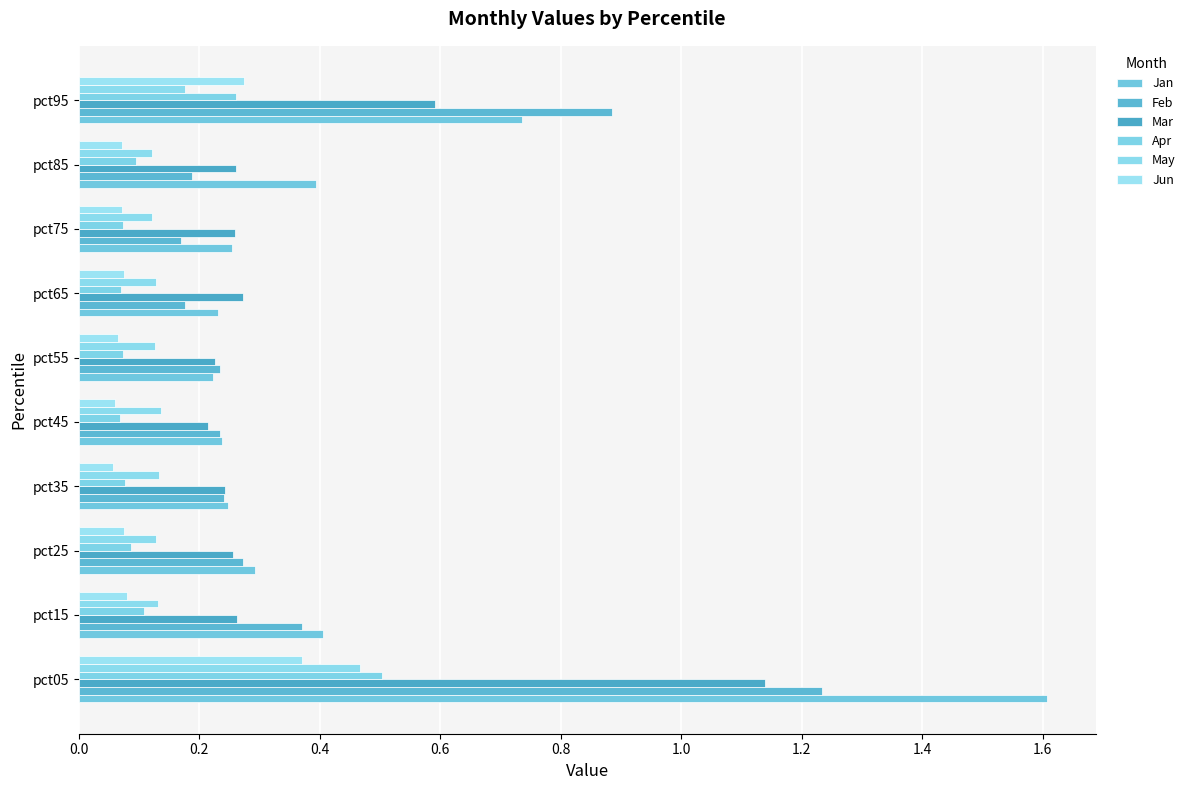

How many distinct data groups are displayed?

6